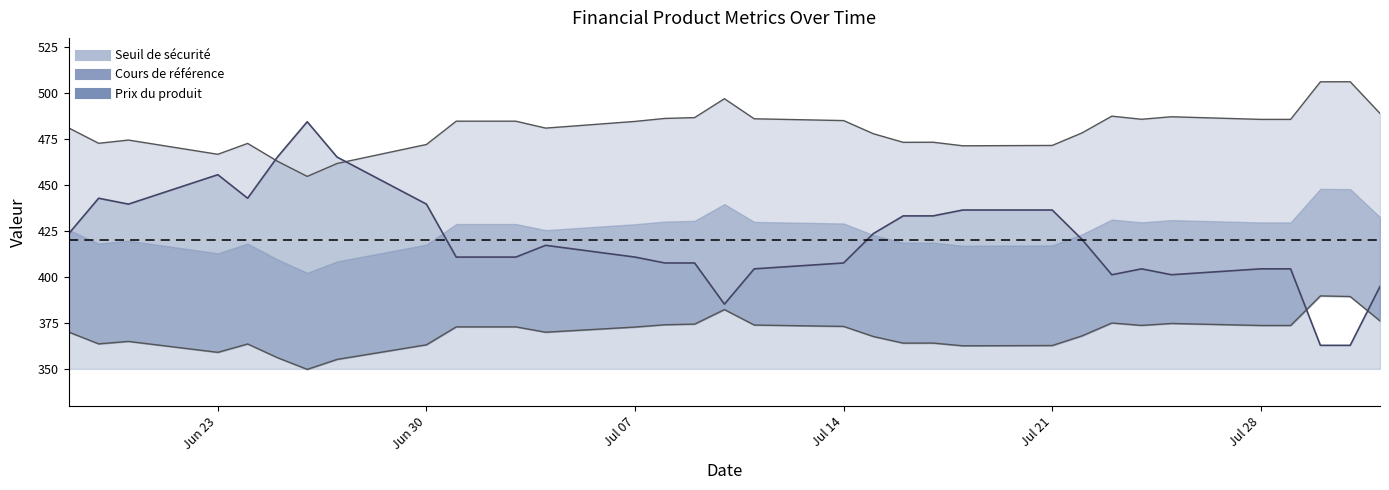

Is it true that Seuil de sécurité equals 472.7 at Jun 30?

True